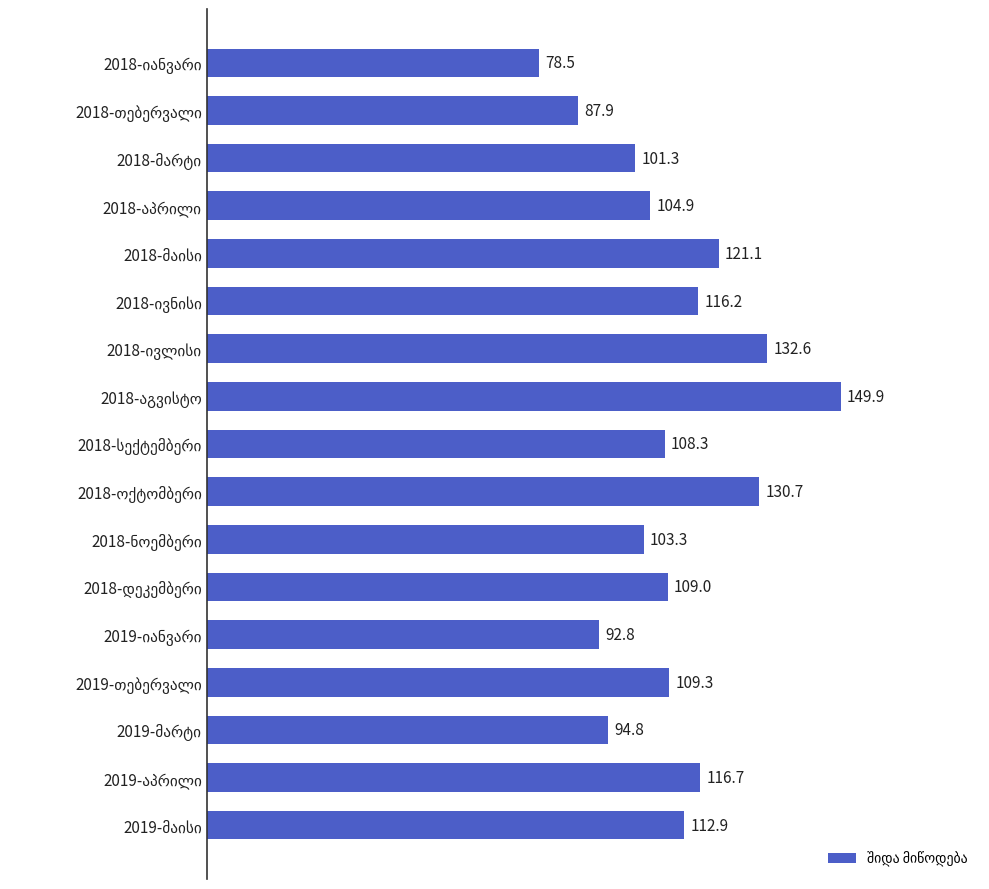

What is the minimum value shown in the chart?

78.5